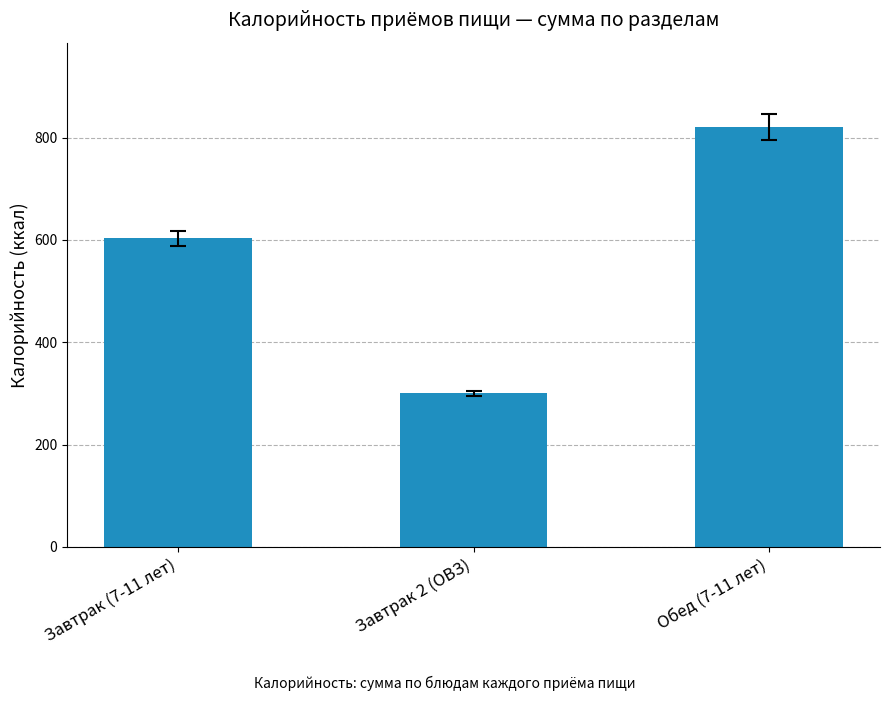

At which category does the chart reach its minimum across all series?

Завтрак 2 (ОВЗ)